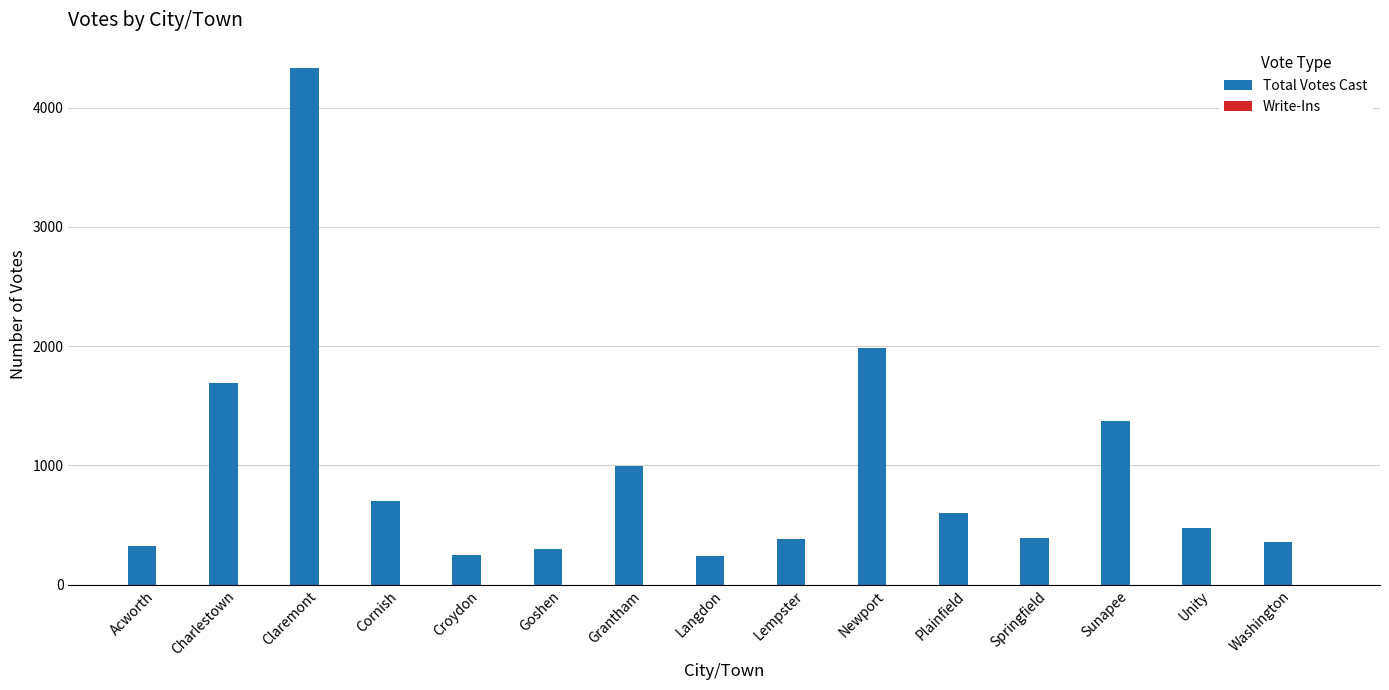

Approximately how many times larger is the value at Goshen compared to Acworth?

0.9